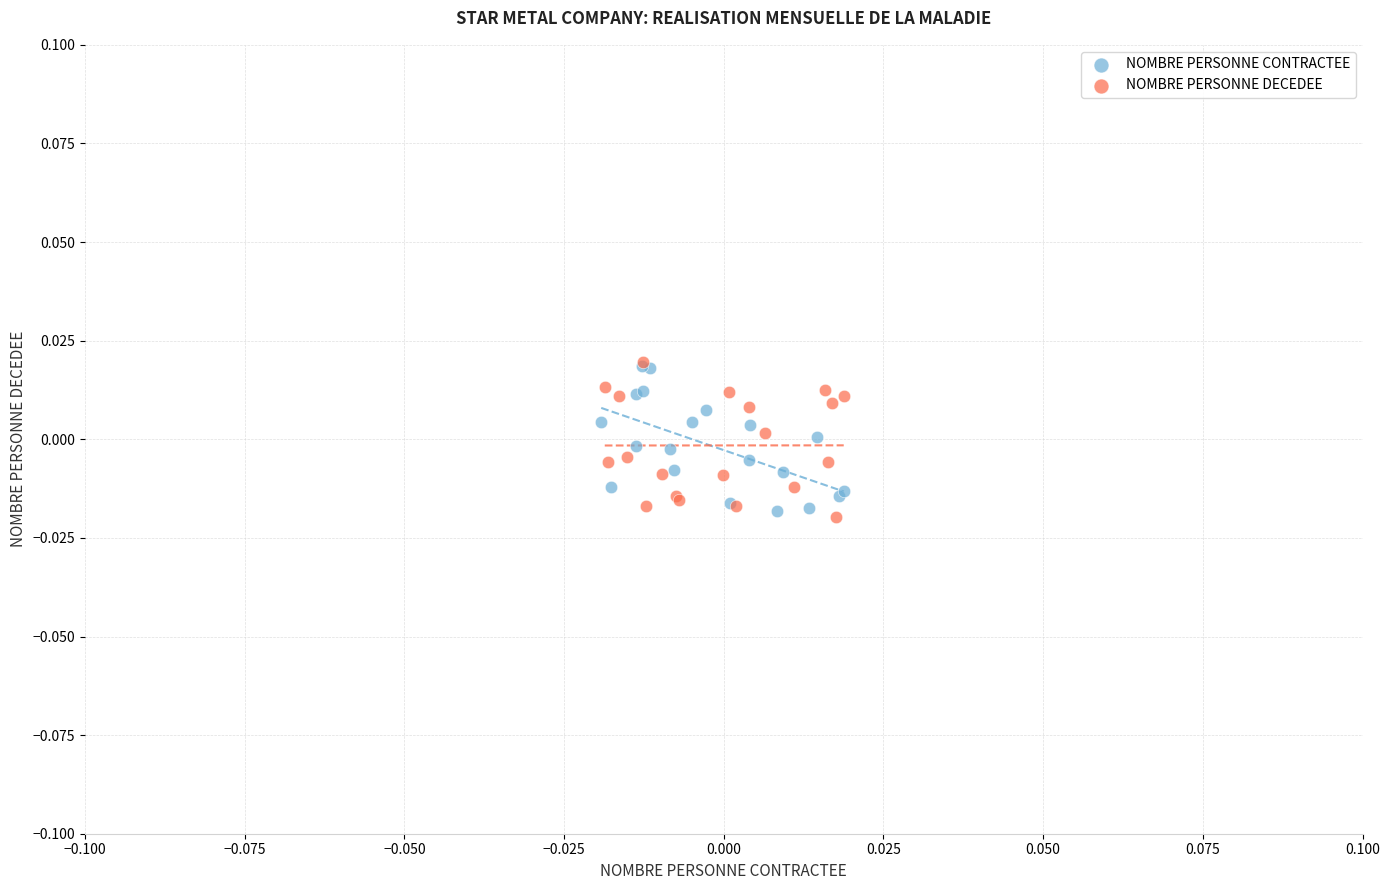

Which series reaches the minimum Y coordinate?

NOMBRE PERSONNE DECEDEE